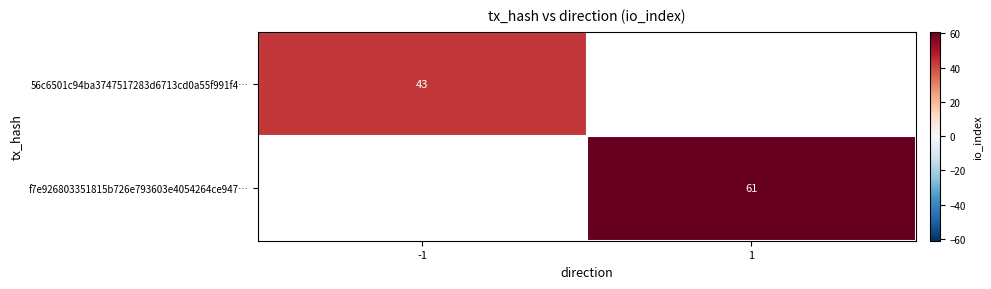

At how many categories does at least one series exceed 48?

1